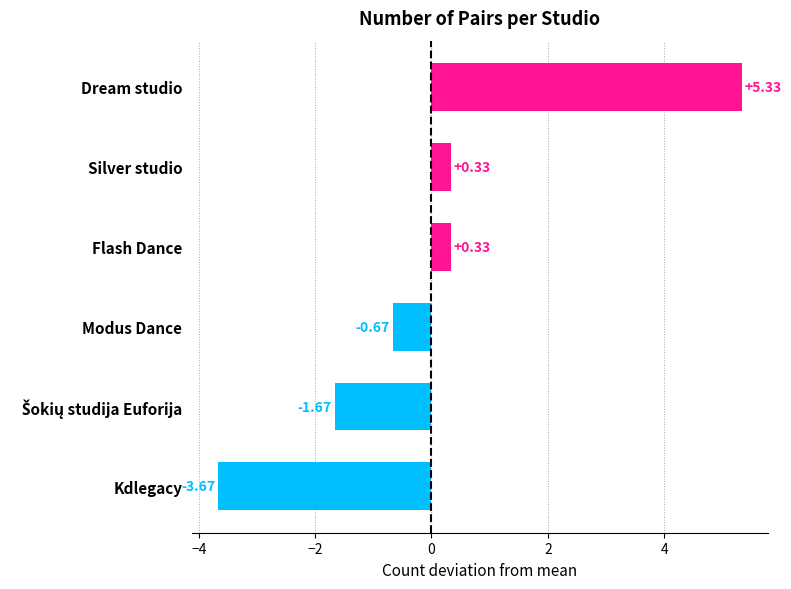

What is the difference between the maximum and minimum values?

9.0